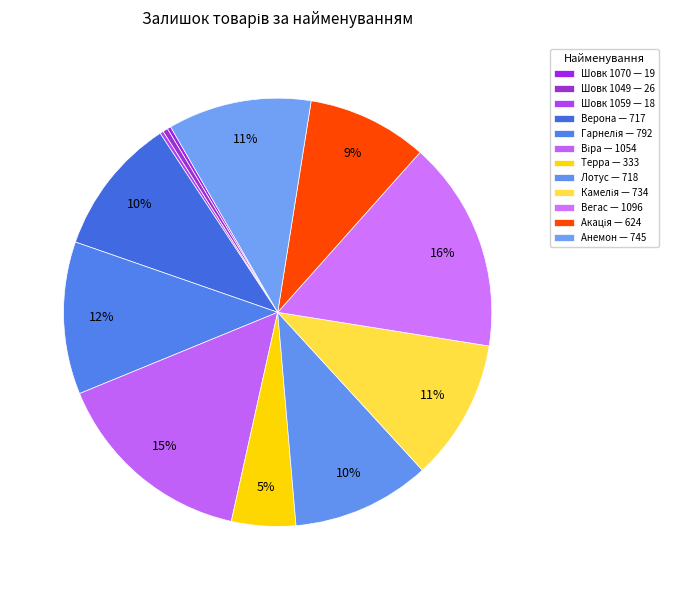

Which category has the smallest portion of the pie?

Шовк 1059 (Залишок: 18)